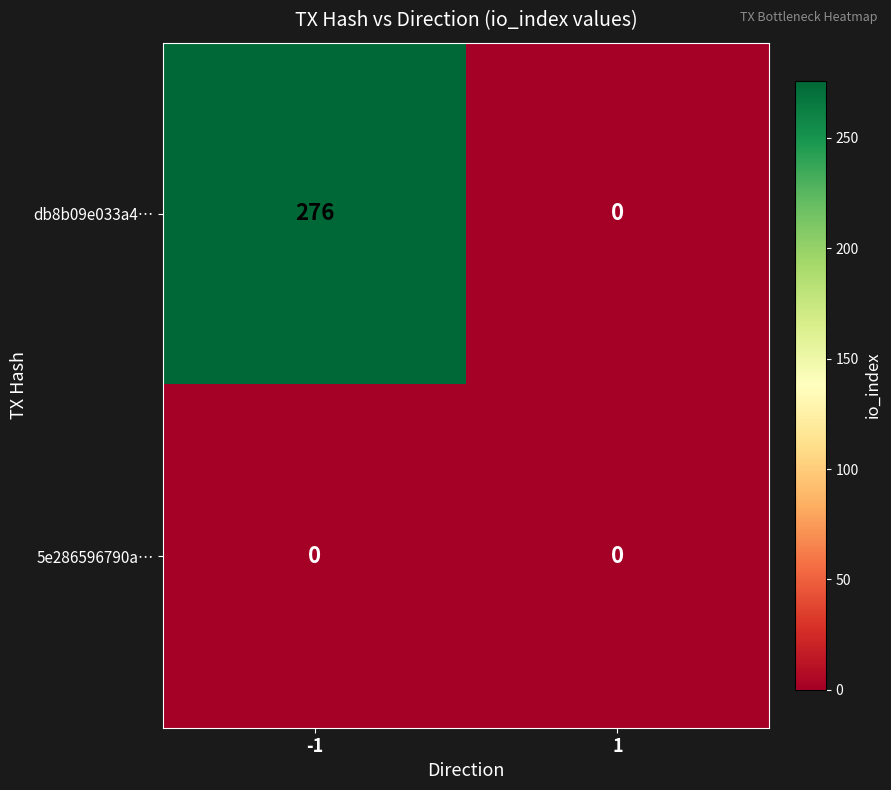

What is the maximum value for db8b09e033a4…?

276